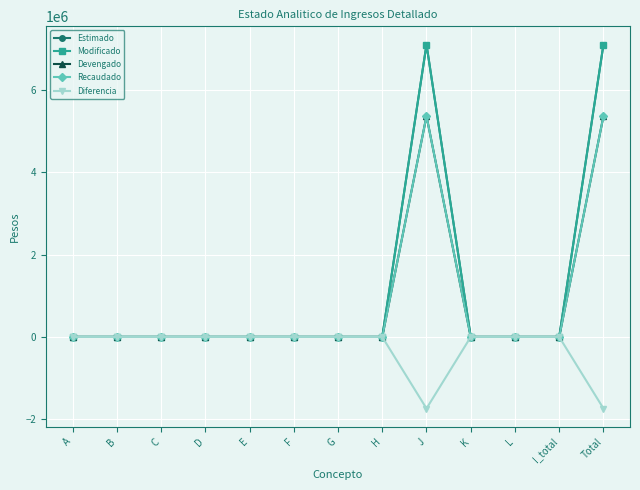

Between E and G, which series saw the biggest shift?

Estimado